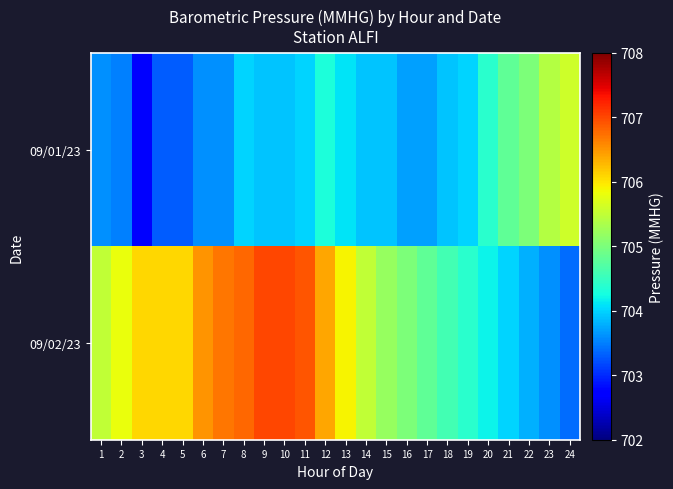

What is the difference between the highest and lowest values at 19?

0.4